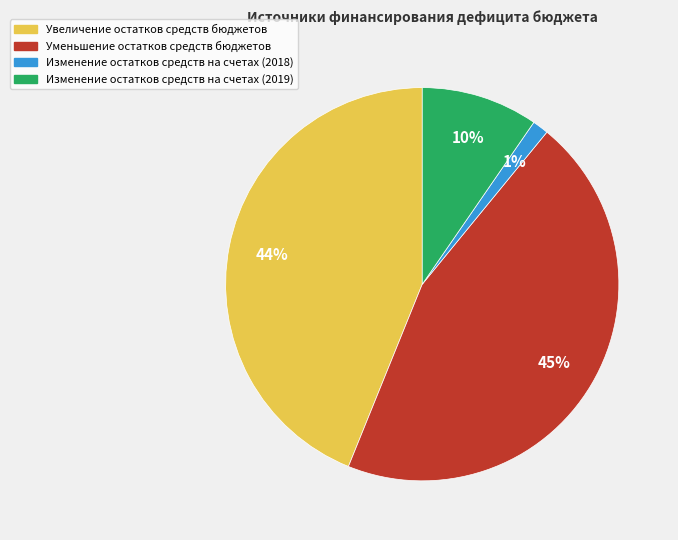

Is it true that Уменьшение остатков средств бюджетов is 34% of the pie?

False